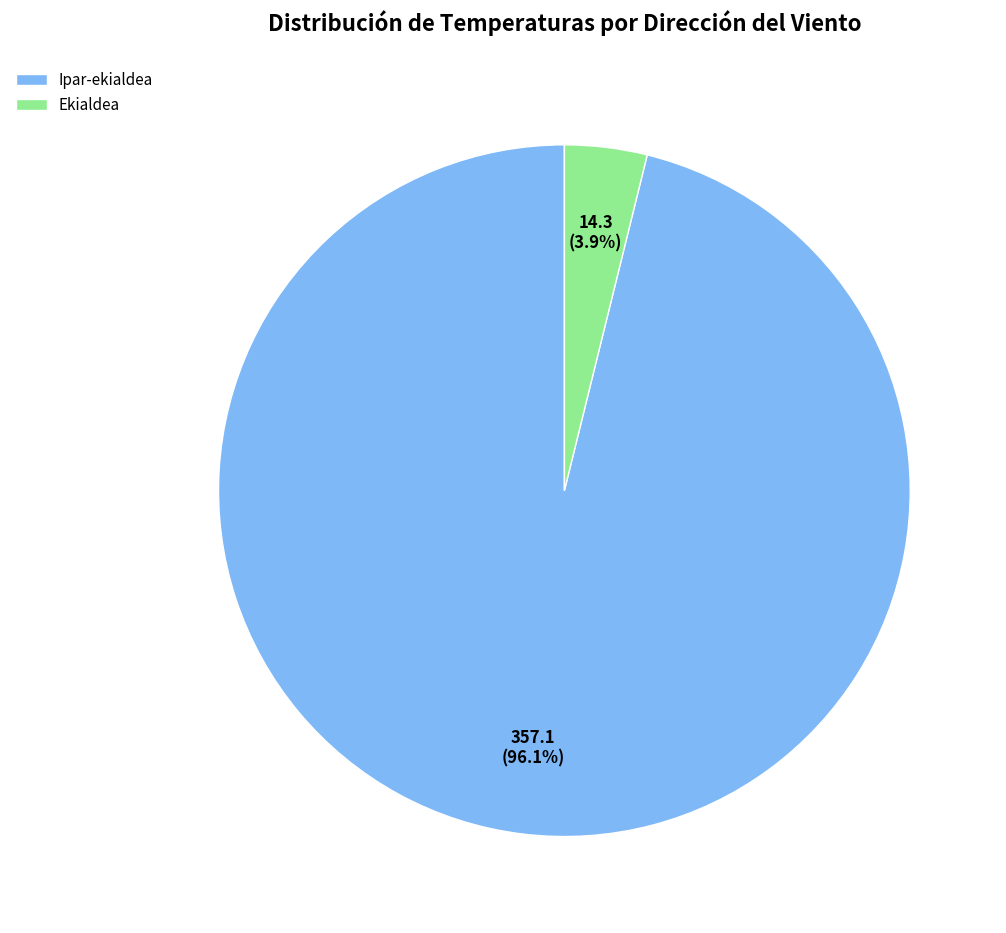

Is there a majority slice in this chart?

Yes